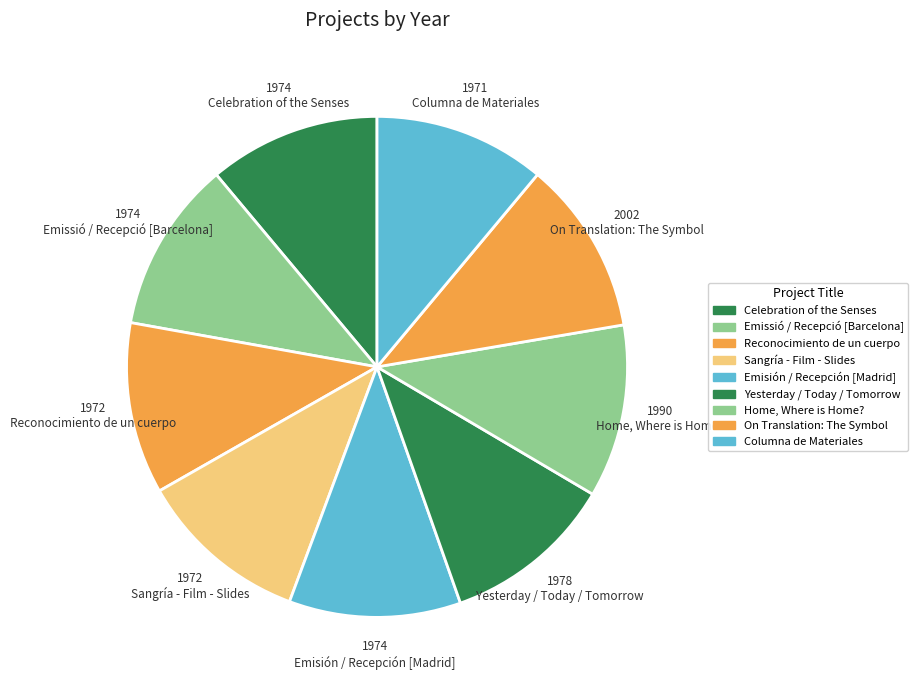

Does On Translation: The Symbol represent more than half of the total?

No